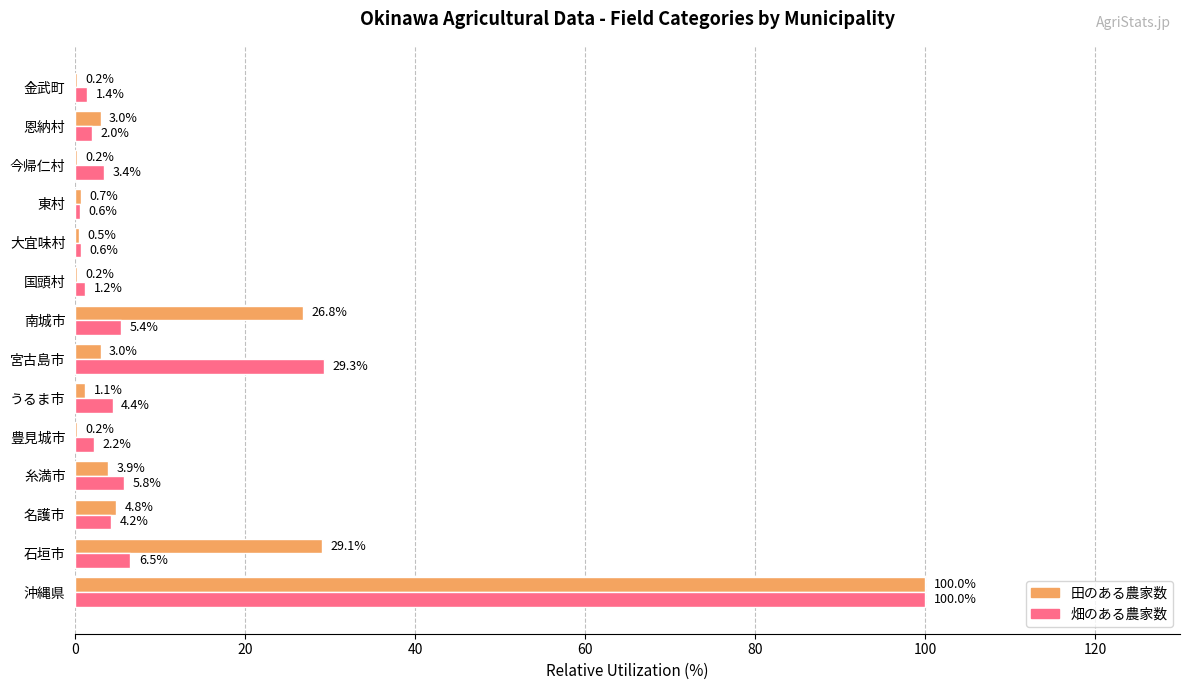

At which label does 畑のある農家数 reach its peak?

沖縄県